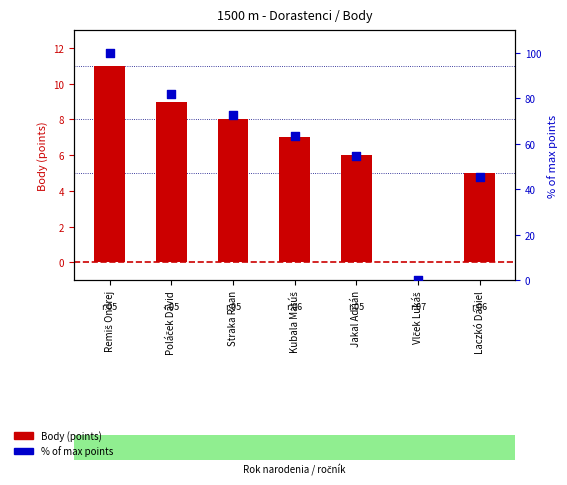

Which series reaches the minimum Y coordinate?

Body (points)